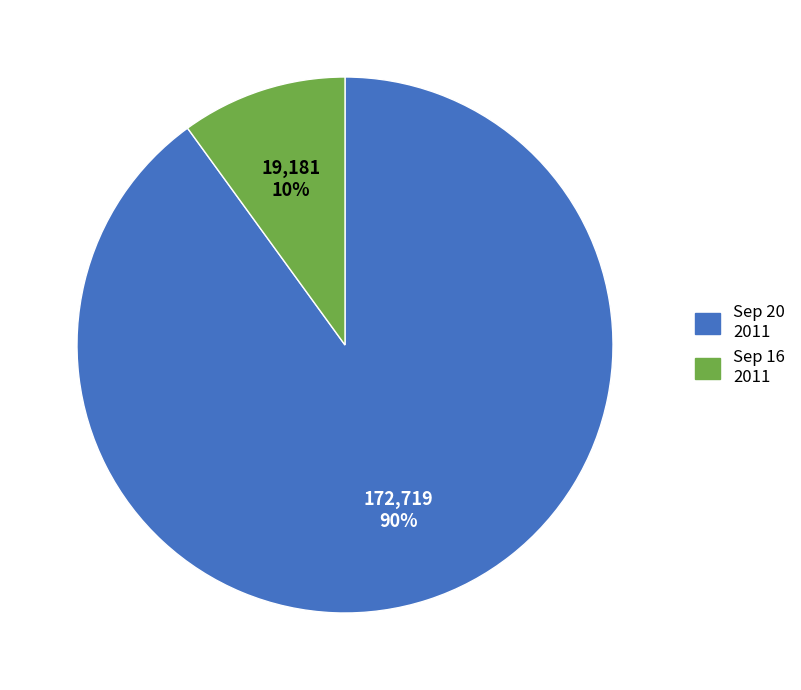

To the nearest percent, what is the difference between the largest and smallest slice percentages?

80%